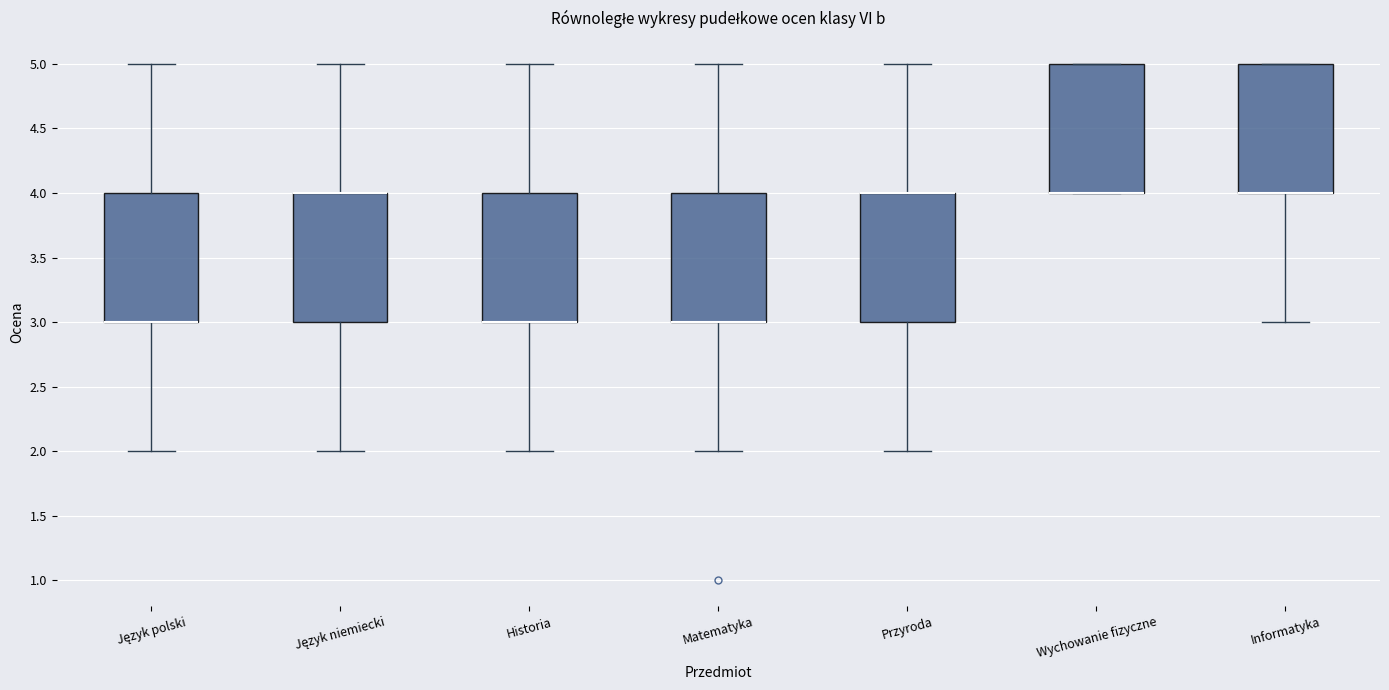

Reading left to right, read every box against the y-axis: the position of its median line, the range the box covers, and the ends of its whiskers. The values are not printed on the chart, so give them approximately, as read against the axis.

Język polski: median 3 (drawn on the box's lower edge), box 3 to 4, whiskers 2 to 5
Język niemiecki: median 4 (drawn on the box's upper edge), box 3 to 4, whiskers 2 to 5
Historia: median 3 (drawn on the box's lower edge), box 3 to 4, whiskers 2 to 5
Matematyka: median 3 (drawn on the box's lower edge), box 3 to 4, whiskers 2 to 5
Przyroda: median 4 (drawn on the box's upper edge), box 3 to 4, whiskers 2 to 5
Wychowanie fizyczne: median 4 (drawn on the box's lower edge), box 4 to 5, whiskers 4 to 5
Informatyka: median 4 (drawn on the box's lower edge), box 4 to 5, whiskers 3 to 5